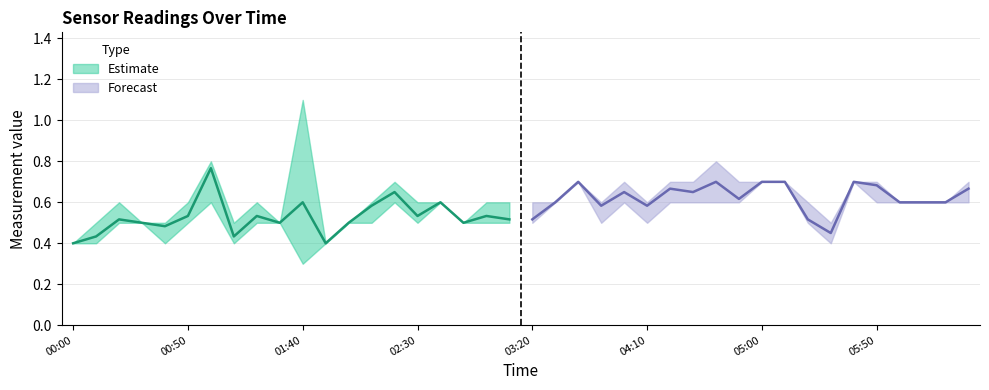

What is the greatest value displayed?

1.1